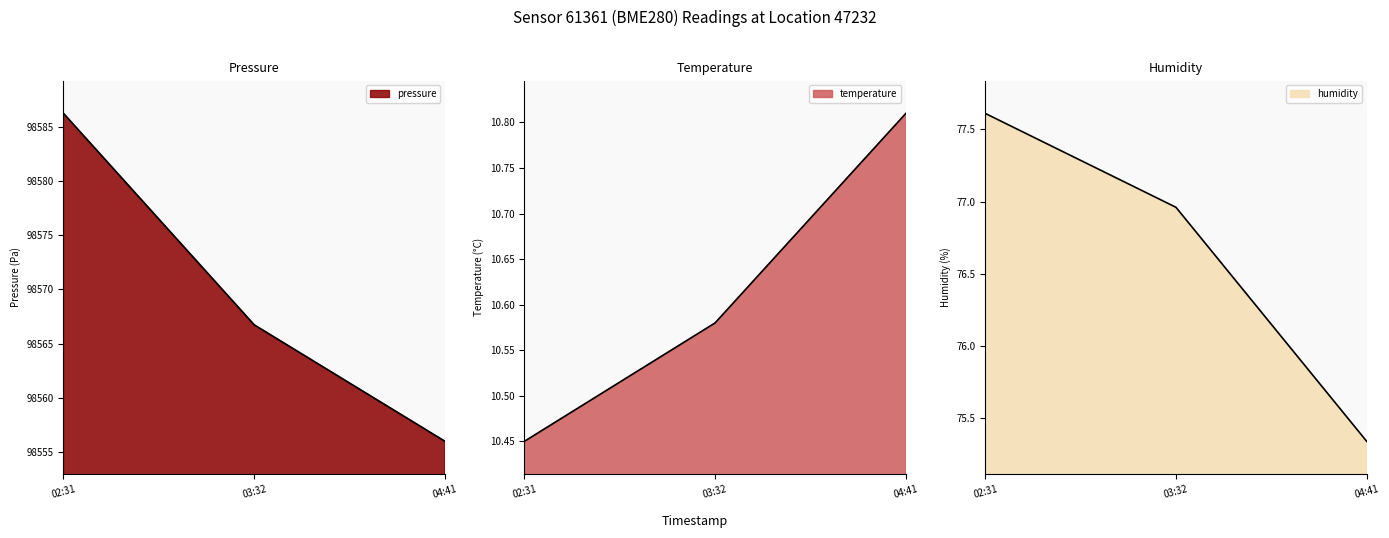

Which series has the largest total across all categories?

pressure